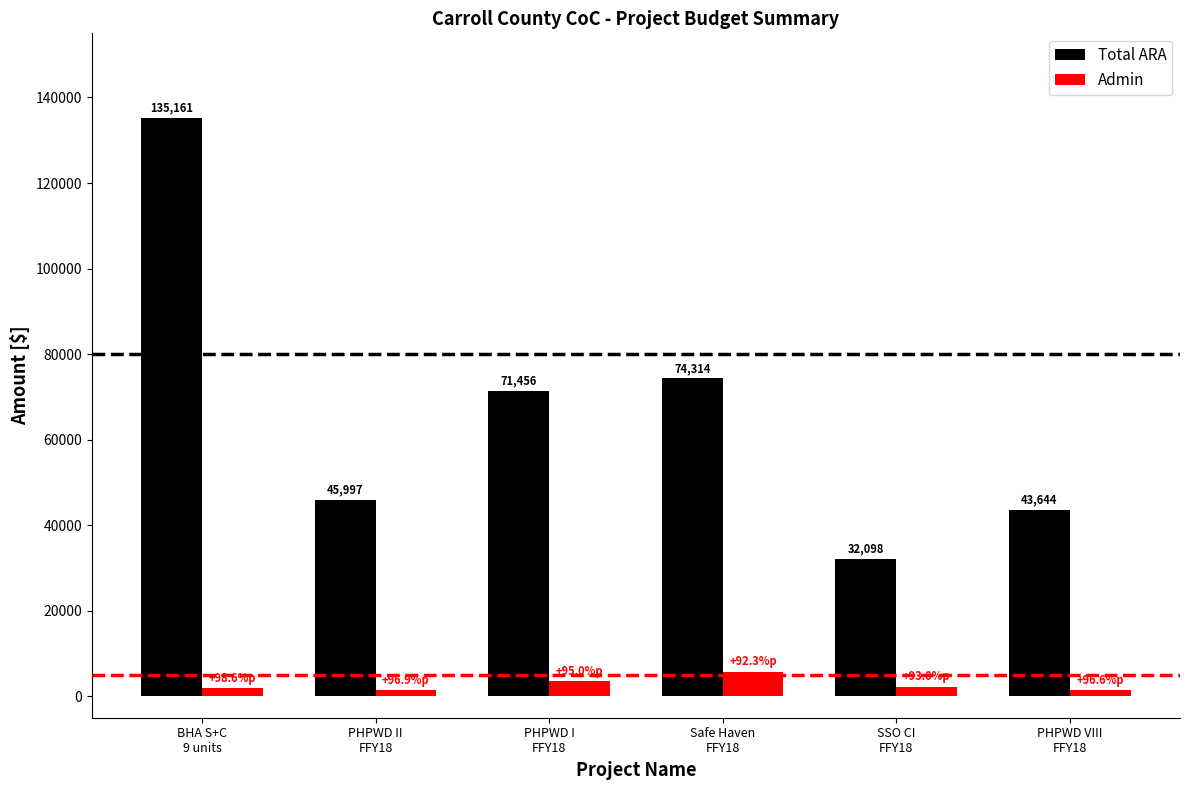

Count the number of categories in the chart.

6